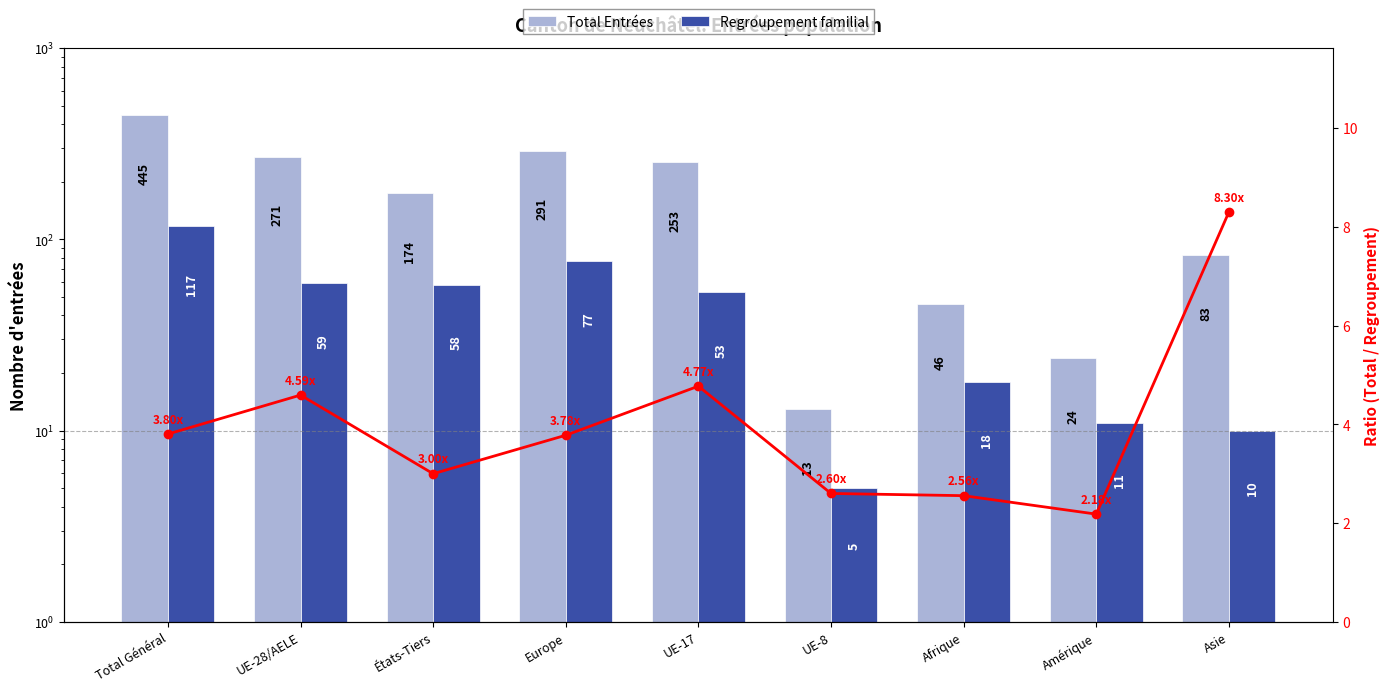

What is the sum of the Total Entrées values at Asie and Amérique?

107